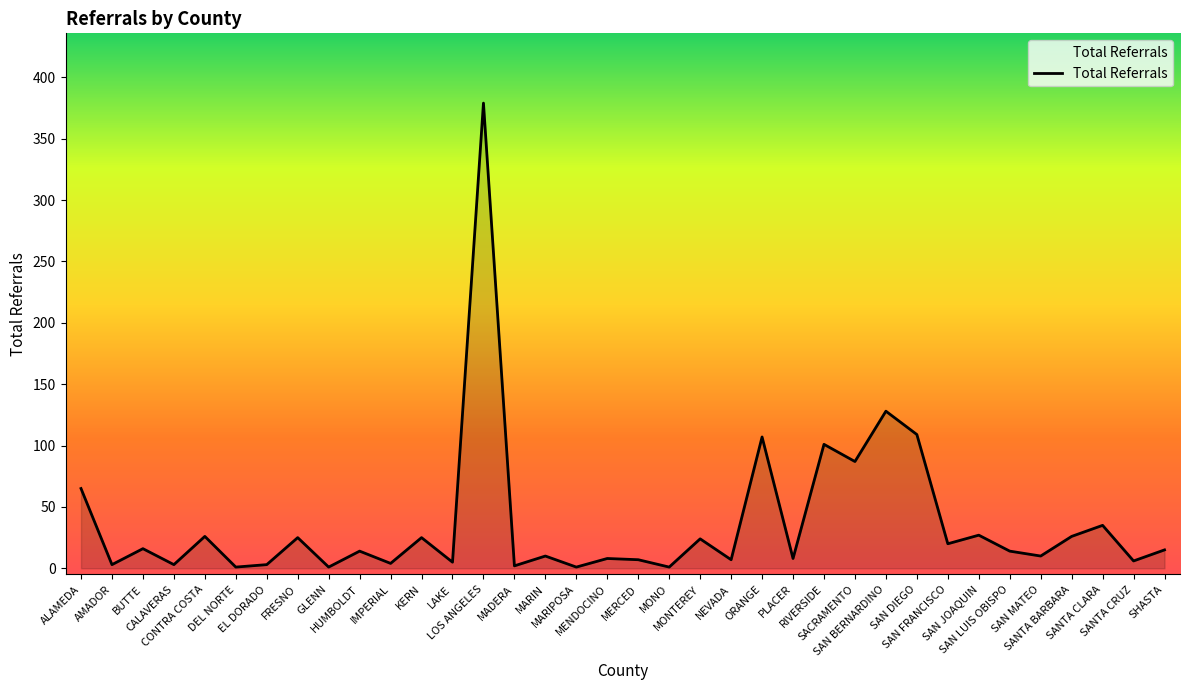

What is the difference between the maximum and minimum values?

378